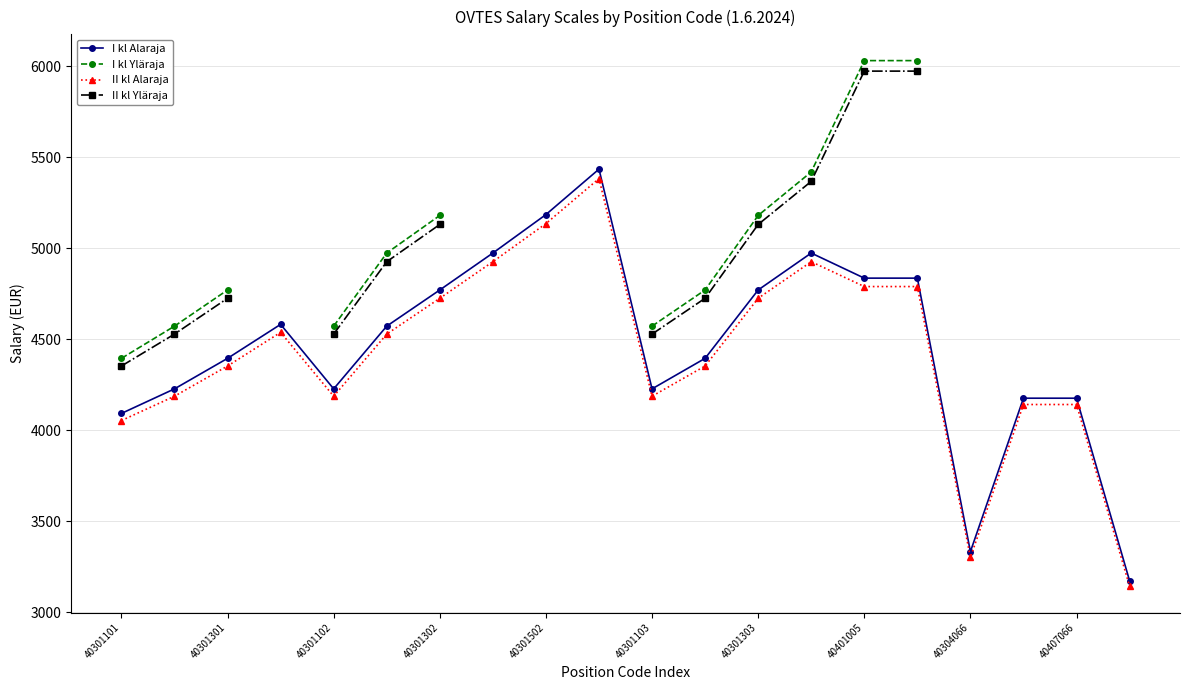

True or false: I kl Yläraja has more than 1 points higher than both neighbors.

False